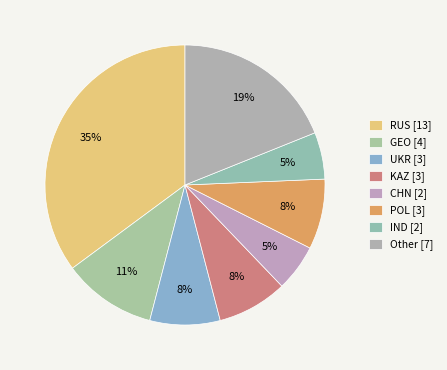

Does GEO represent more than half of the total?

No